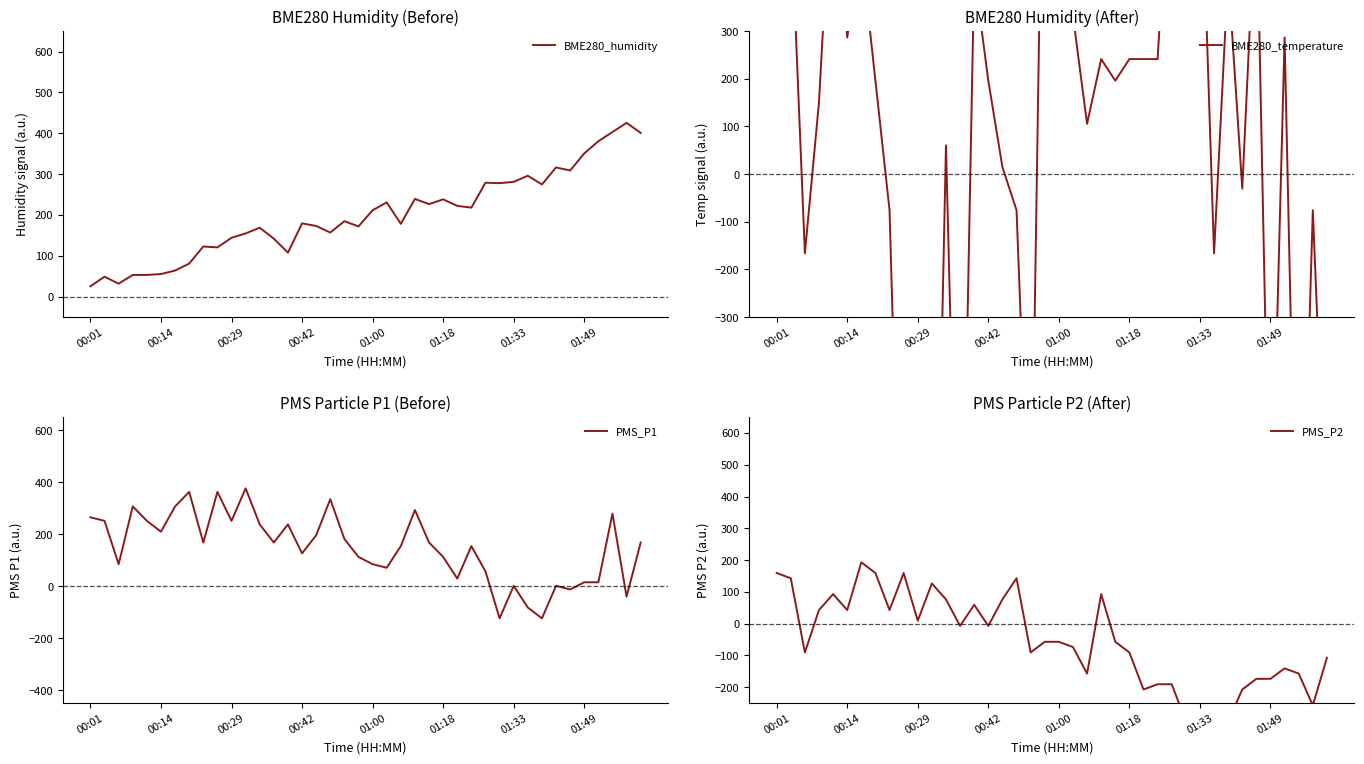

What is the difference between the maximum and minimum values in the PMS_P2 series?

500.0